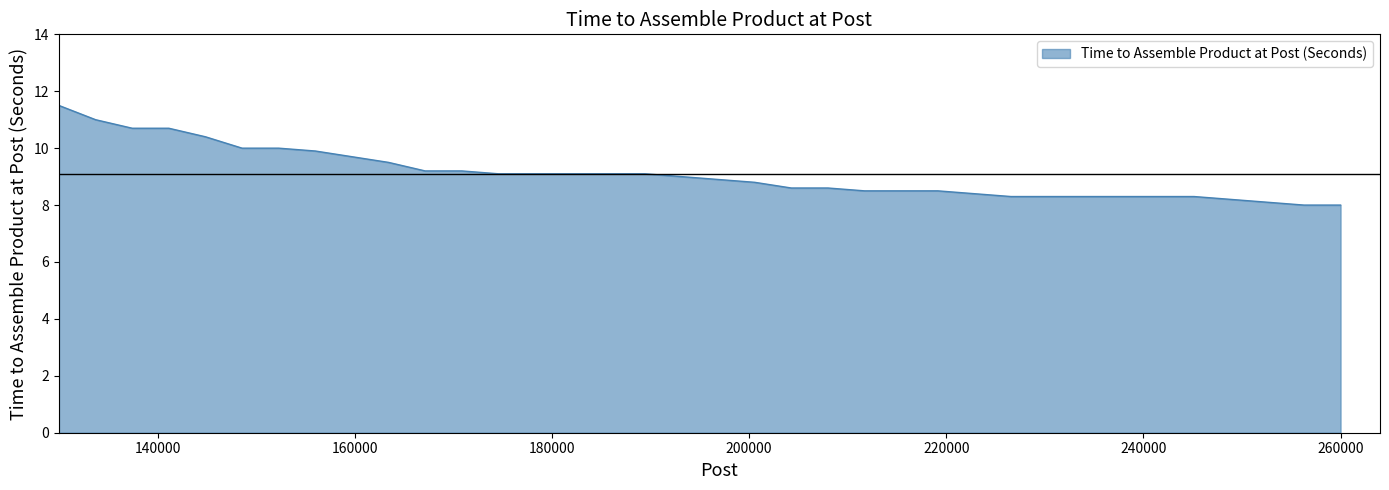

What is the maximum value shown in the chart?

11.5